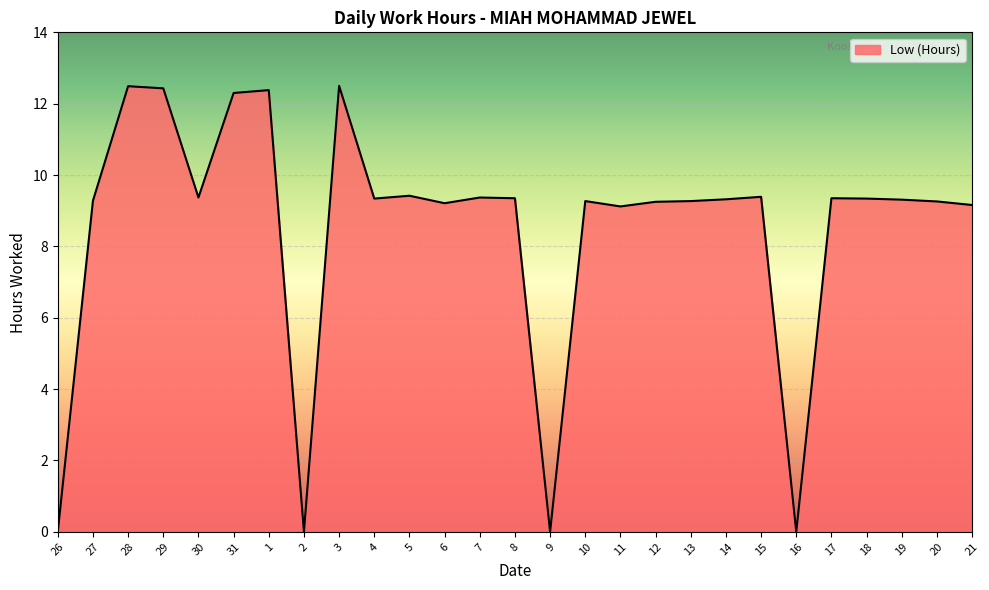

The chart shows a value of 0.0 at 9. True or false?

True